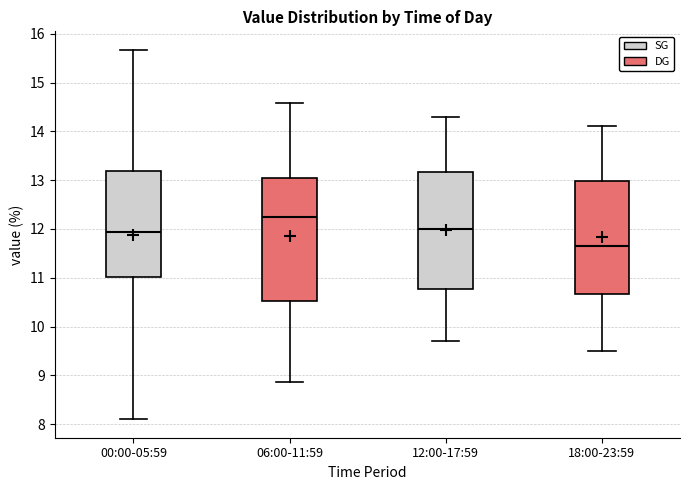

Which box is the tallest, from its lower edge to its upper edge?

06:00-11:59